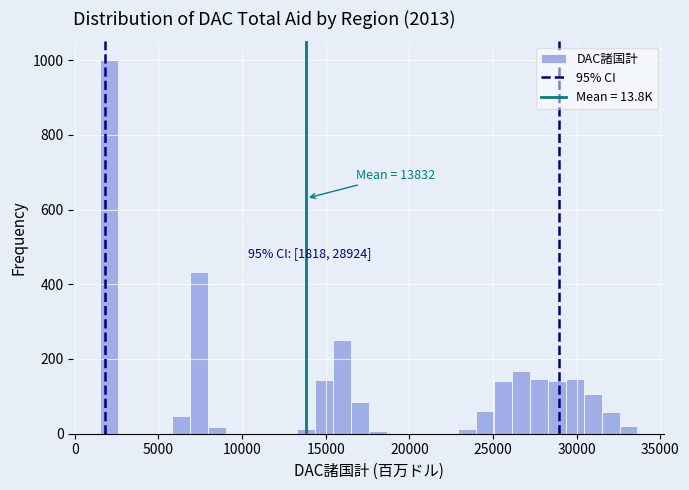

Read against the x-axis, roughly where is the centre of the tallest bar?

2000